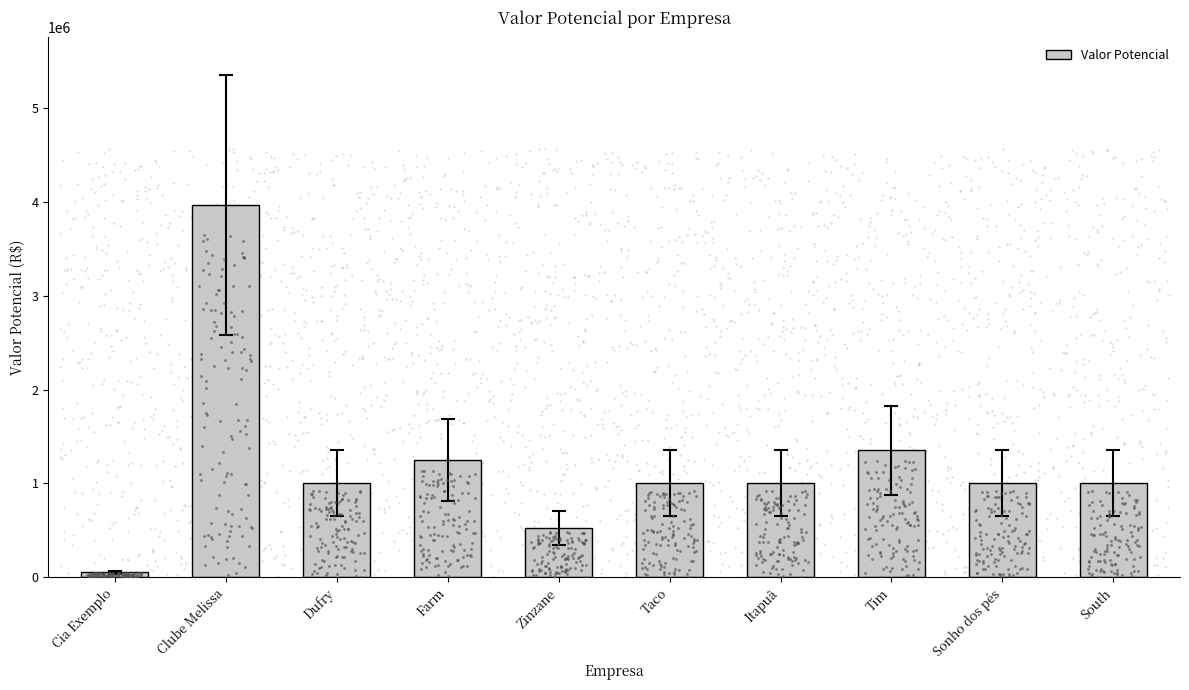

What is the ratio of the value at Itapuã to the value at South?

1.0